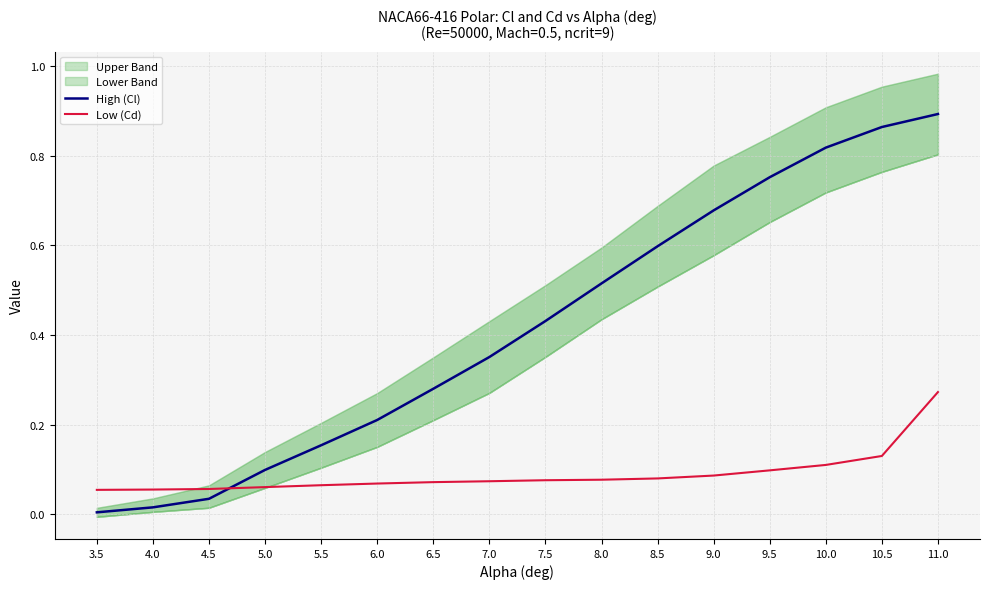

How many intersections are there between High (Cl) and Low (Cd)?

1